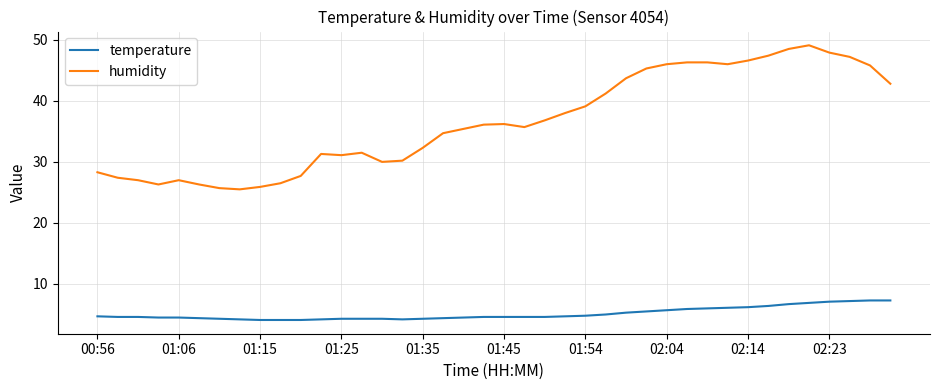

What is the difference between the maximum and minimum values in the humidity series?

23.6